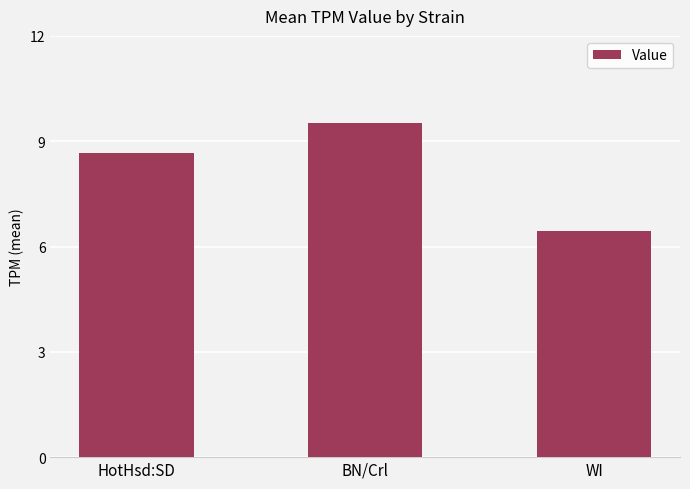

Is it true that the value at HotHsd:SD is 8.7?

True